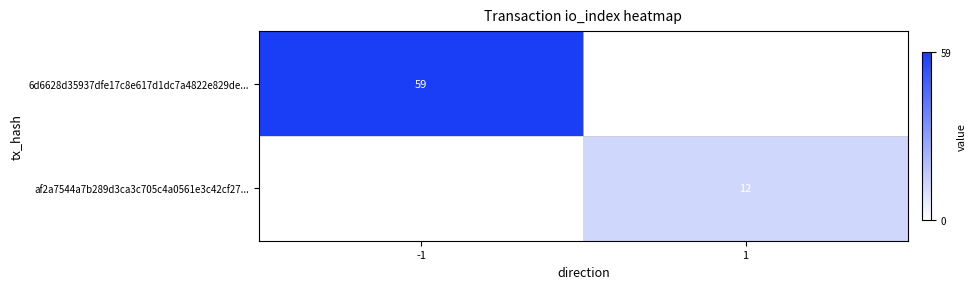

True or false: 6d6628d35937dfe17c8e617d1dc7a4822e829de... has a value of 35 at -1.

False